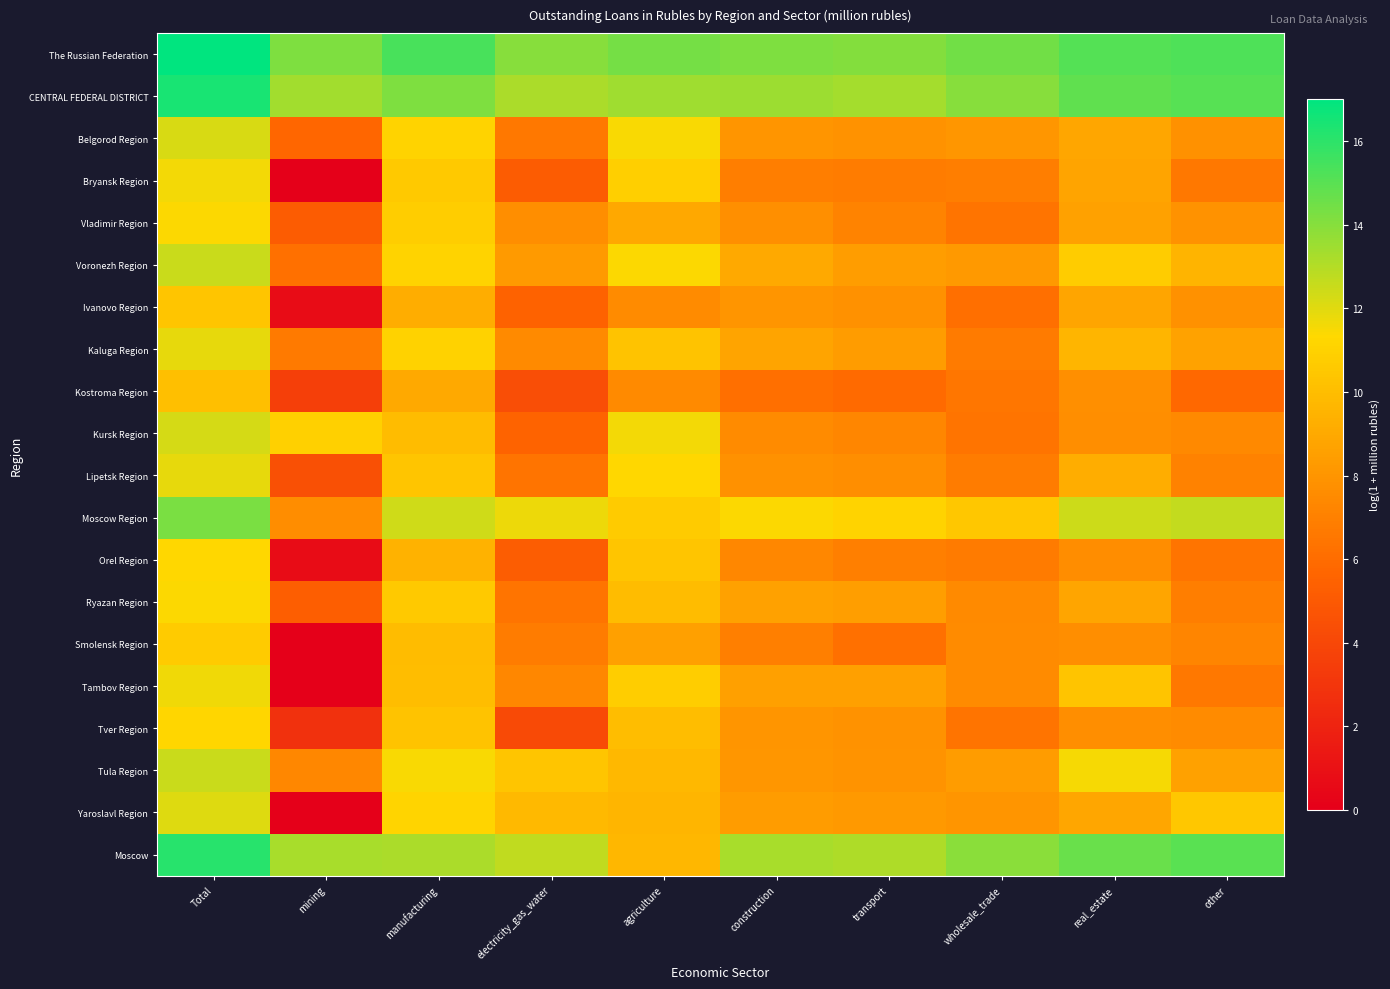

Reading left to right, list all the values displayed in this chart.

The Russian Federation: Total=17.0	mining=14.2	manufacturing=15.4	electricity_gas_water=14.0	agriculture=14.4	construction=14.2	transport=14.0	wholesale_trade=14.4	real_estate=15.1	other=15.3
CENTRAL FEDERAL DISTRICT: Total=16.4	mining=13.4	manufacturing=14.2	electricity_gas_water=13.2	agriculture=13.4	construction=13.5	transport=13.3	wholesale_trade=14.0	real_estate=14.9	other=15.1
Belgorod Region: Total=12.2	mining=5.7	manufacturing=11.1	electricity_gas_water=6.6	agriculture=11.5	construction=8.0	transport=7.9	wholesale_trade=8.0	real_estate=8.8	other=7.8
Bryansk Region: Total=11.6	mining=0.0	manufacturing=10.6	electricity_gas_water=5.2	agriculture=10.9	construction=6.9	transport=6.8	wholesale_trade=6.9	real_estate=8.7	other=6.6
Vladimir Region: Total=11.4	mining=5.1	manufacturing=10.8	electricity_gas_water=7.7	agriculture=8.9	construction=7.8	transport=7.1	wholesale_trade=6.4	real_estate=8.6	other=7.9
Voronezh Region: Total=12.5	mining=6.2	manufacturing=11.1	electricity_gas_water=8.3	agriculture=11.4	construction=9.0	transport=8.4	wholesale_trade=8.2	real_estate=10.7	other=9.6
Ivanovo Region: Total=10.4	mining=0.7	manufacturing=9.2	electricity_gas_water=5.5	agriculture=7.5	construction=8.0	transport=7.8	wholesale_trade=6.1	real_estate=8.8	other=7.8
Kaluga Region: Total=11.9	mining=6.7	manufacturing=11.0	electricity_gas_water=7.5	agriculture=10.3	construction=8.8	transport=8.3	wholesale_trade=6.7	real_estate=9.6	other=8.7
Kostroma Region: Total=10.0	mining=3.5	manufacturing=9.0	electricity_gas_water=4.3	agriculture=7.5	construction=6.1	transport=5.9	wholesale_trade=6.5	real_estate=7.7	other=5.8
Kursk Region: Total=12.2	mining=10.9	manufacturing=10.0	electricity_gas_water=5.6	agriculture=11.6	construction=7.5	transport=7.3	wholesale_trade=6.4	real_estate=7.7	other=7.4
Lipetsk Region: Total=11.8	mining=4.5	manufacturing=10.4	electricity_gas_water=6.4	agriculture=11.3	construction=7.8	transport=7.7	wholesale_trade=6.8	real_estate=9.2	other=7.1
Moscow Region: Total=14.2	mining=7.6	manufacturing=12.4	electricity_gas_water=11.8	agriculture=10.7	construction=11.4	transport=11.0	wholesale_trade=10.5	real_estate=12.5	other=12.6
Orel Region: Total=11.3	mining=0.7	manufacturing=9.5	electricity_gas_water=5.2	agriculture=10.4	construction=7.4	transport=7.0	wholesale_trade=6.8	real_estate=7.6	other=6.4
Ryazan Region: Total=11.4	mining=5.3	manufacturing=10.6	electricity_gas_water=6.4	agriculture=9.9	construction=8.6	transport=8.5	wholesale_trade=7.5	real_estate=8.8	other=6.9
Smolensk Region: Total=10.6	mining=0.0	manufacturing=10.0	electricity_gas_water=6.8	agriculture=8.5	construction=7.0	transport=6.2	wholesale_trade=7.6	real_estate=7.7	other=7.2
Tambov Region: Total=11.7	mining=0.0	manufacturing=10.0	electricity_gas_water=7.4	agriculture=10.8	construction=8.5	transport=8.5	wholesale_trade=7.6	real_estate=10.4	other=6.6
Tver Region: Total=11.2	mining=2.8	manufacturing=10.3	electricity_gas_water=4.1	agriculture=10.0	construction=8.0	transport=7.9	wholesale_trade=6.4	real_estate=7.7	other=7.6
Tula Region: Total=12.5	mining=7.4	manufacturing=11.5	electricity_gas_water=10.4	agriculture=9.7	construction=8.1	transport=7.9	wholesale_trade=8.4	real_estate=11.5	other=8.6
Yaroslavl Region: Total=12.1	mining=0.0	manufacturing=11.2	electricity_gas_water=9.8	agriculture=9.6	construction=8.3	transport=8.2	wholesale_trade=8.0	real_estate=8.9	other=10.5
Moscow: Total=16.1	mining=13.3	manufacturing=13.2	electricity_gas_water=12.8	agriculture=9.6	construction=13.3	transport=13.1	wholesale_trade=13.9	real_estate=14.7	other=15.0